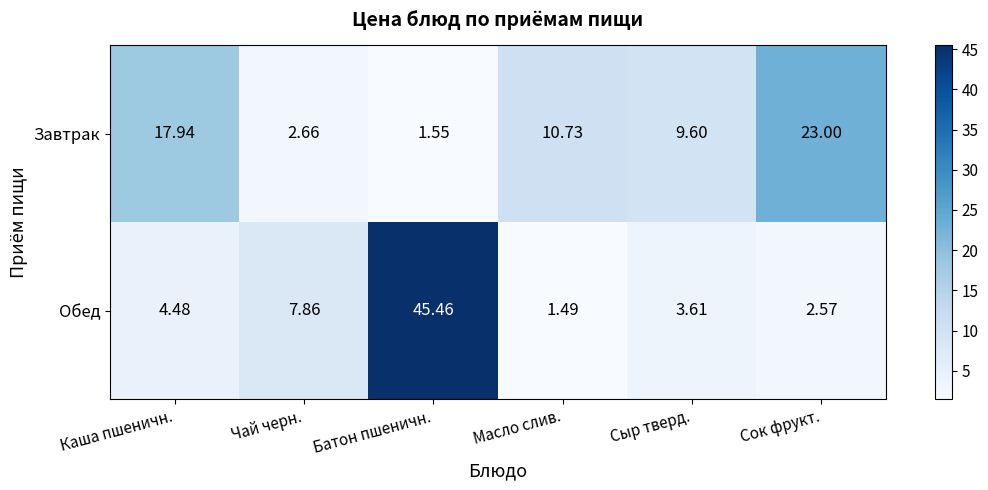

Which label corresponds to the largest value in the chart?

Батон пшеничн.